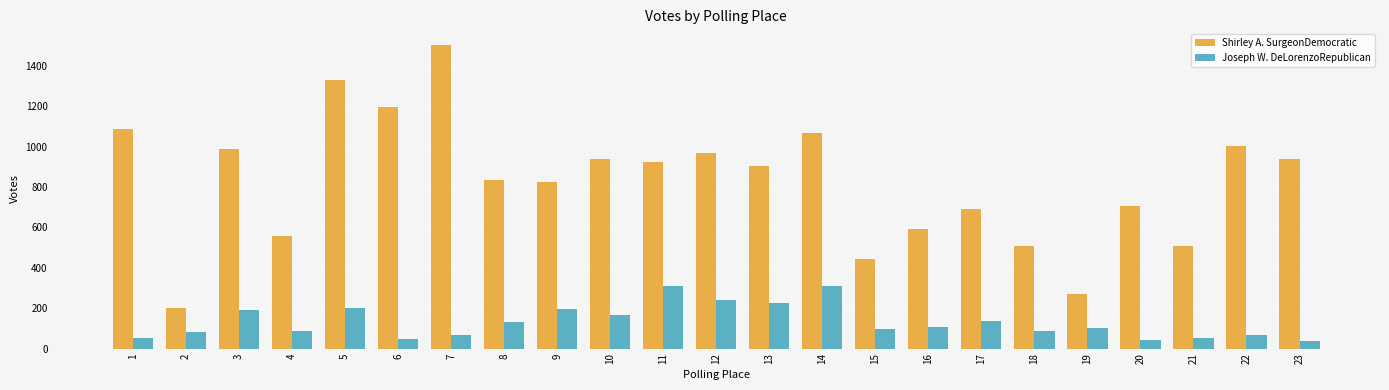

Which series has the largest total across all categories?

Shirley A. SurgeonDemocratic